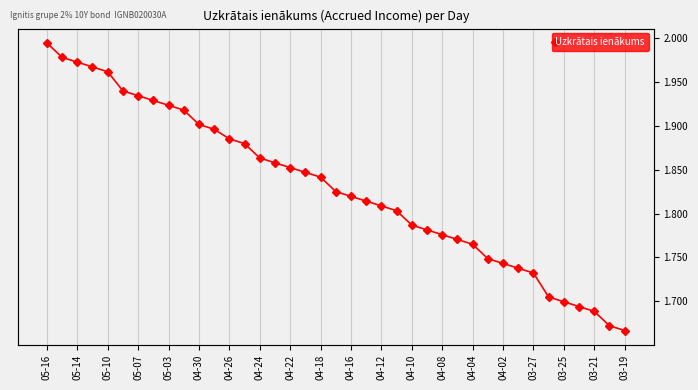

What is the greatest value displayed?

2.0